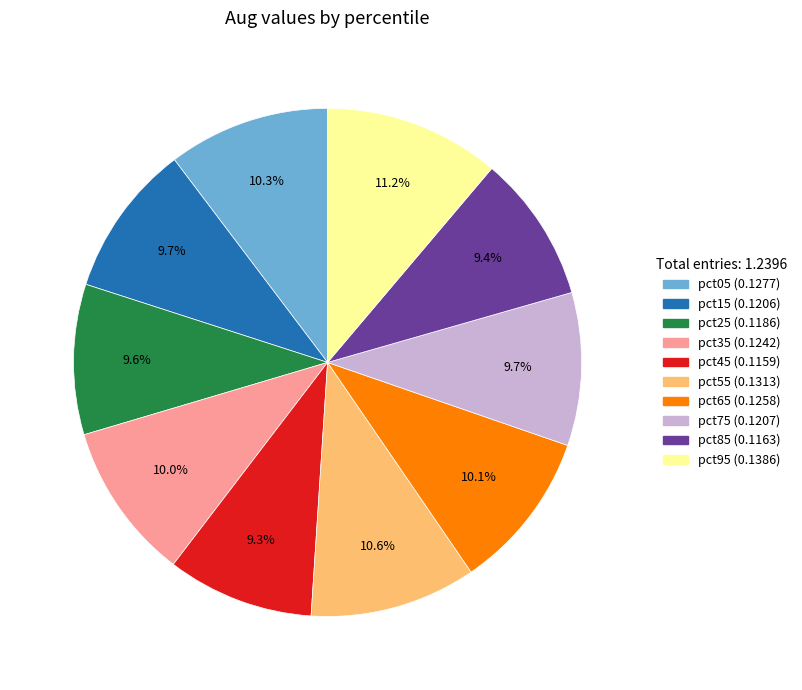

Which category has the biggest portion of the pie?

pct95